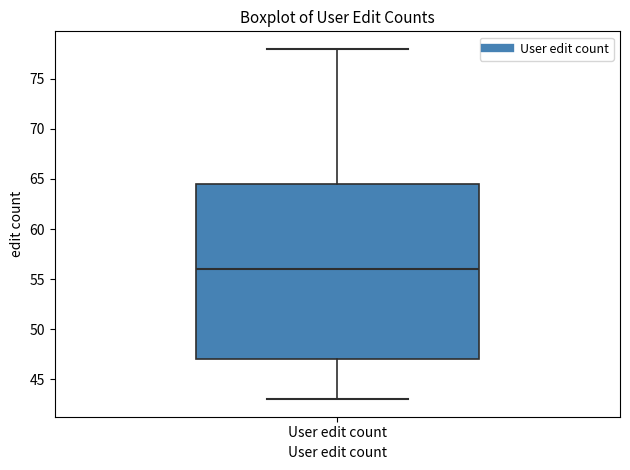

Transcribe this box plot: give where the median line is, the range the box spans, and where the two whiskers end, as read against the y-axis. The values are not printed on the chart, so give them approximately, as read against the axis.

median 56.0, box 47.0 to 64.5, whiskers 43.0 to 78.0